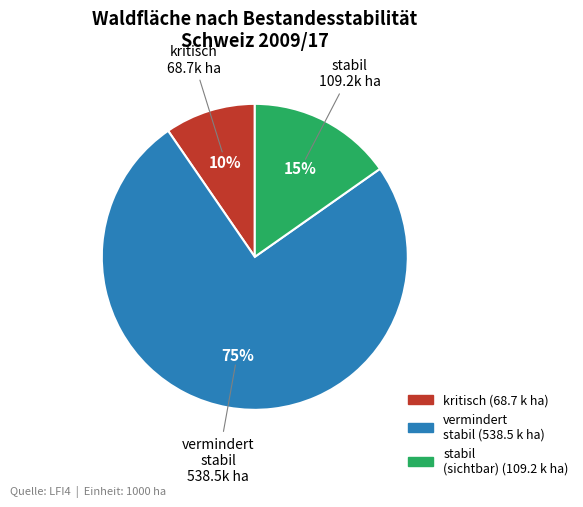

To the nearest percent, what is the combined percentage of stabil and vermindert stabil?

90%